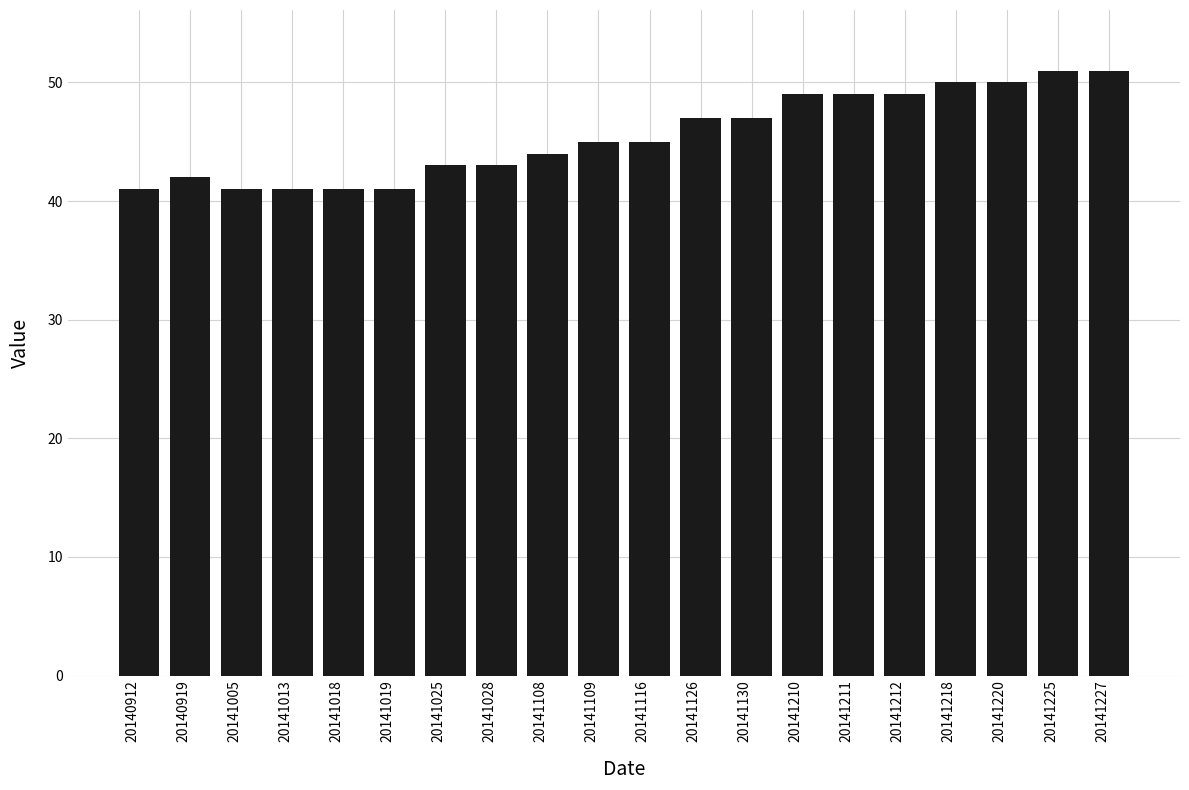

Reading right to left, list all the values displayed in this chart.

51	51	50	50	49	49	49	47	47	45	45	44	43	43	41	41	41	41	42	41